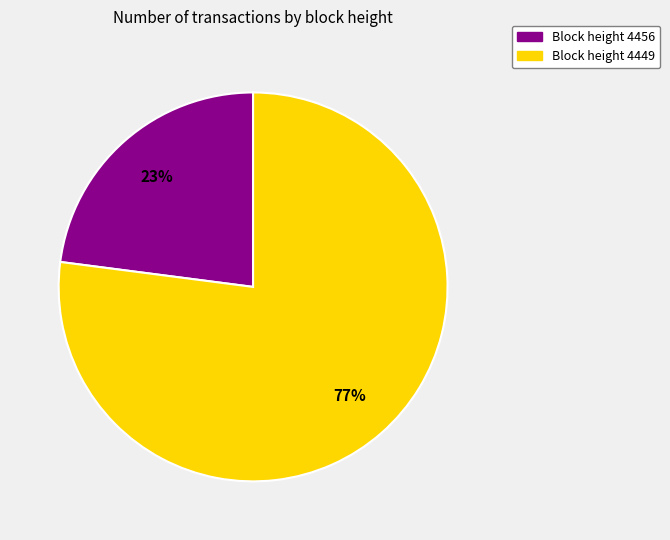

To the nearest percent, what is the average slice percentage?

50%